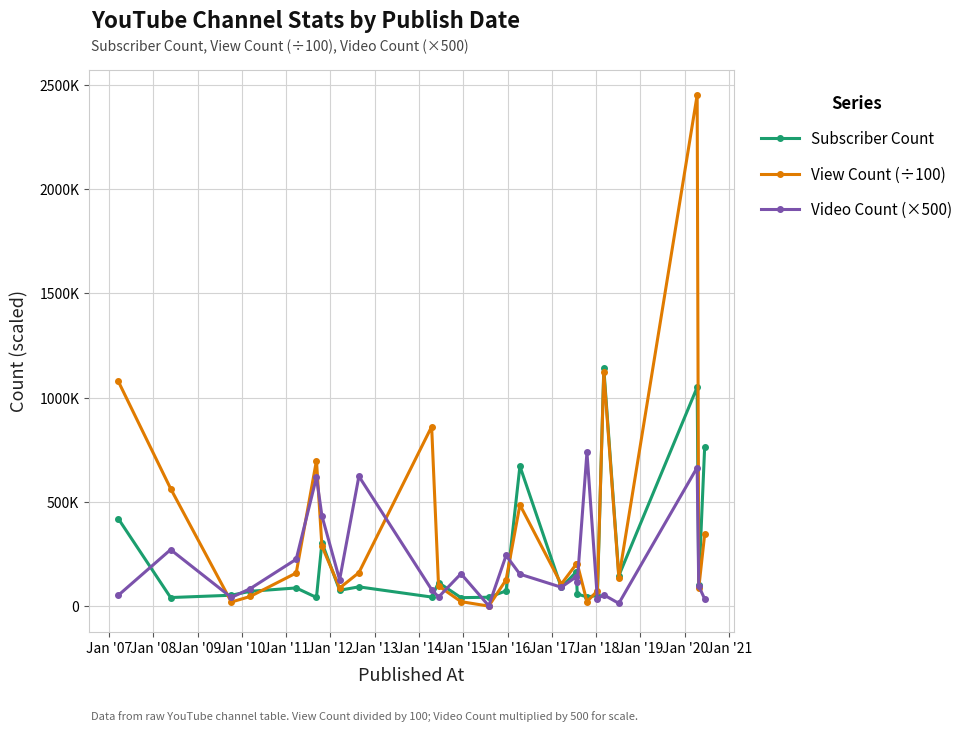

List the series in order of their overall mean, lowest first.

Video Count (×500), Subscriber Count, View Count (÷100)